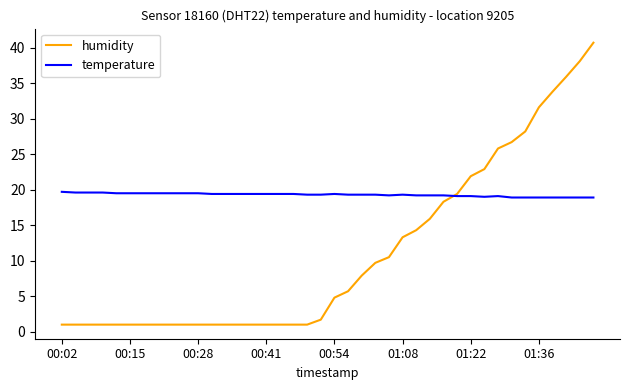

List the series in order of their overall mean, highest first.

temperature, humidity